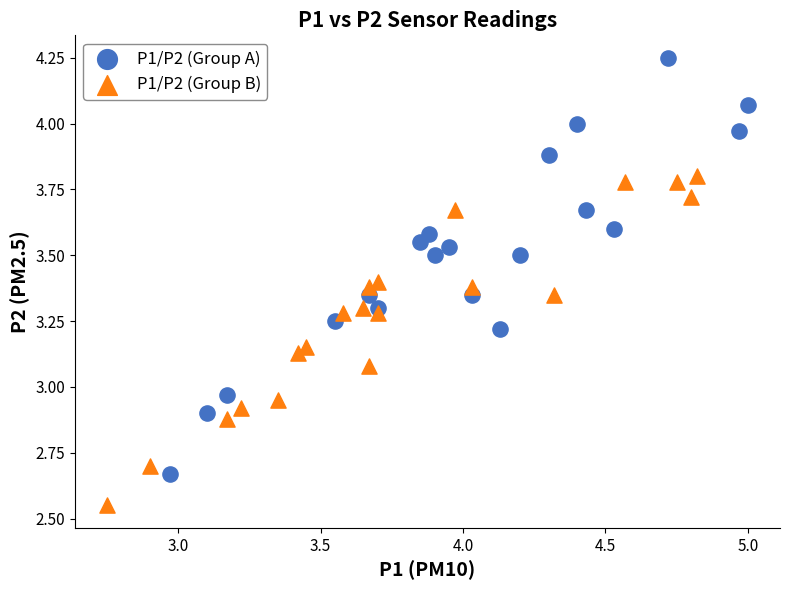

Which series has the widest spread of Y values?

P1/P2 (Group A)